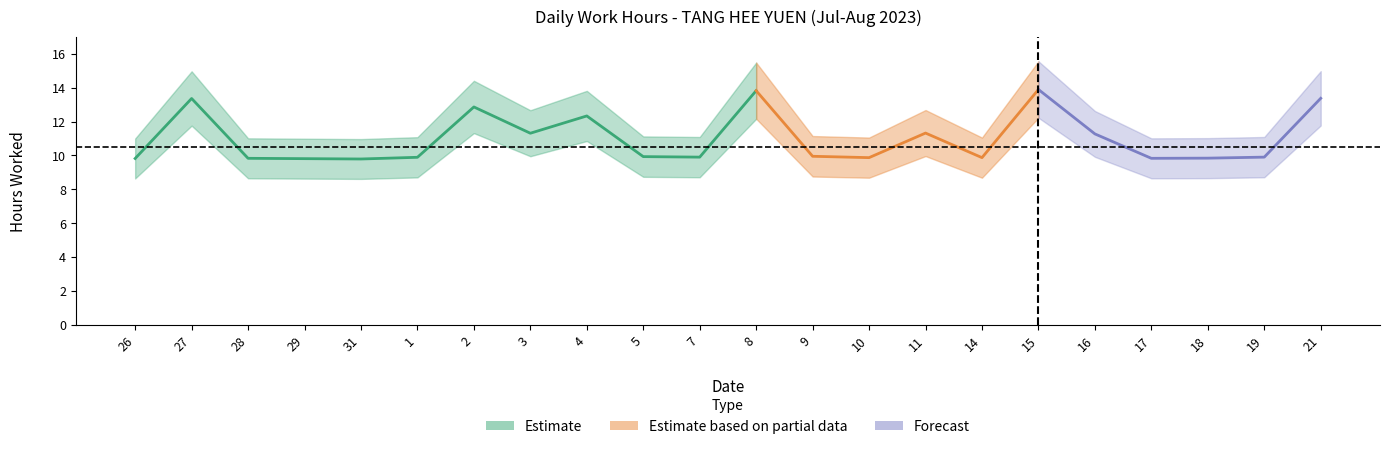

Is it true that Low (hours worked) equals 11.3 at 3?

True